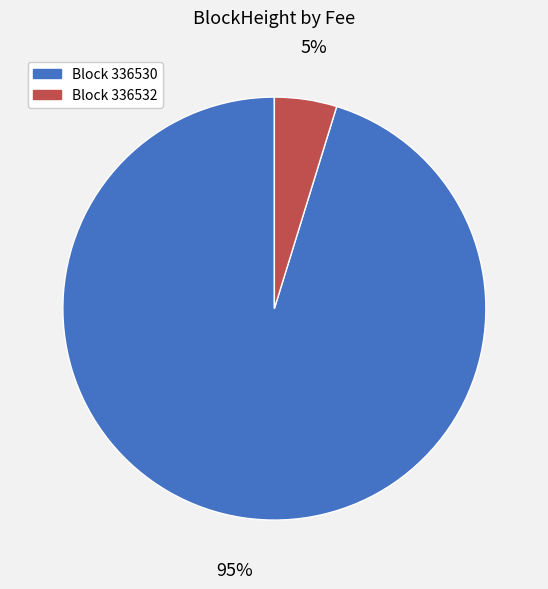

Is there a majority slice in this chart?

Yes